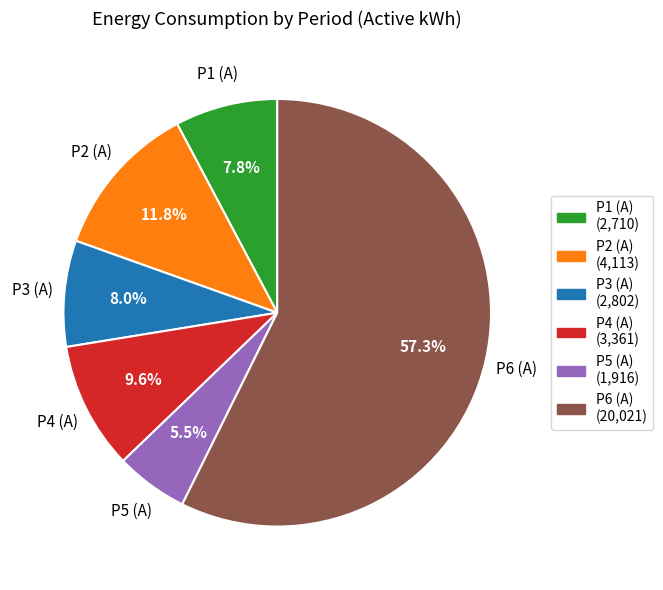

How many segments does this pie chart have?

6